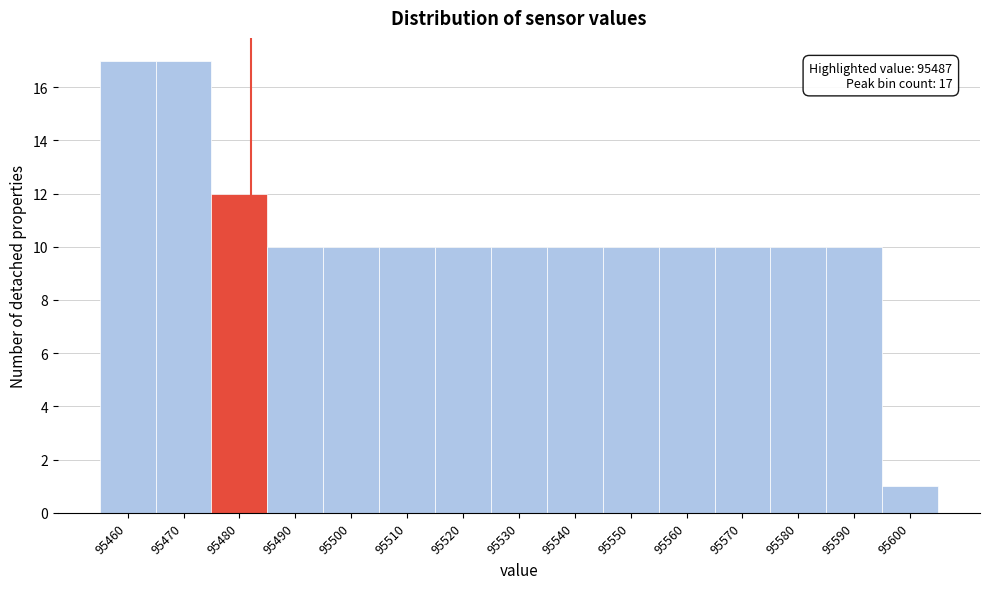

Reading left to right, extract all data points from this chart.

95460=17	95470=17	95480=12	95490=10	95500=10	95510=10	95520=10	95530=10	95540=10	95550=10	95560=10	95570=10	95580=10	95590=10	95600=1